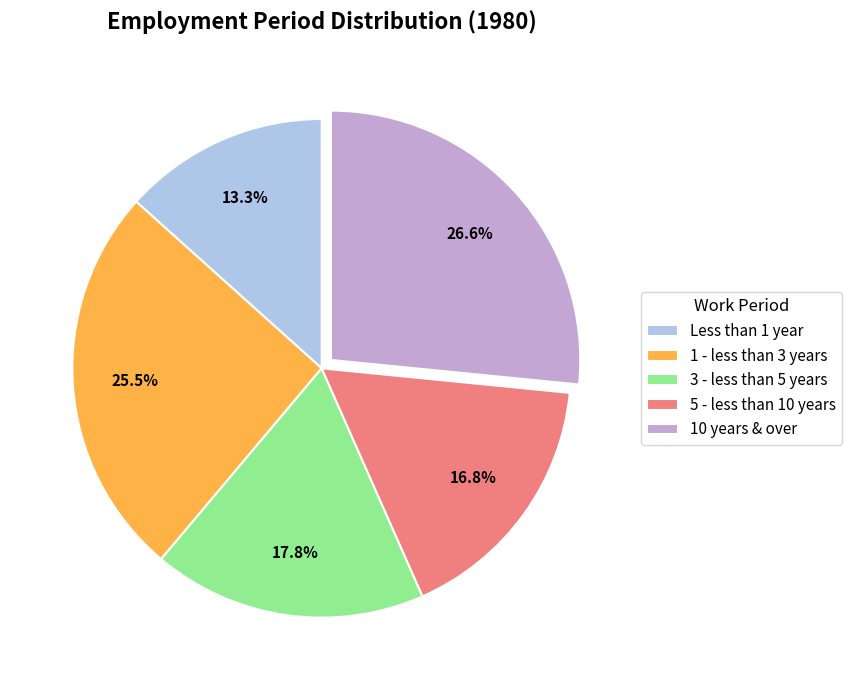

Which has a higher value, 5 - less than 10 years or 10 years & over?

10 years & over